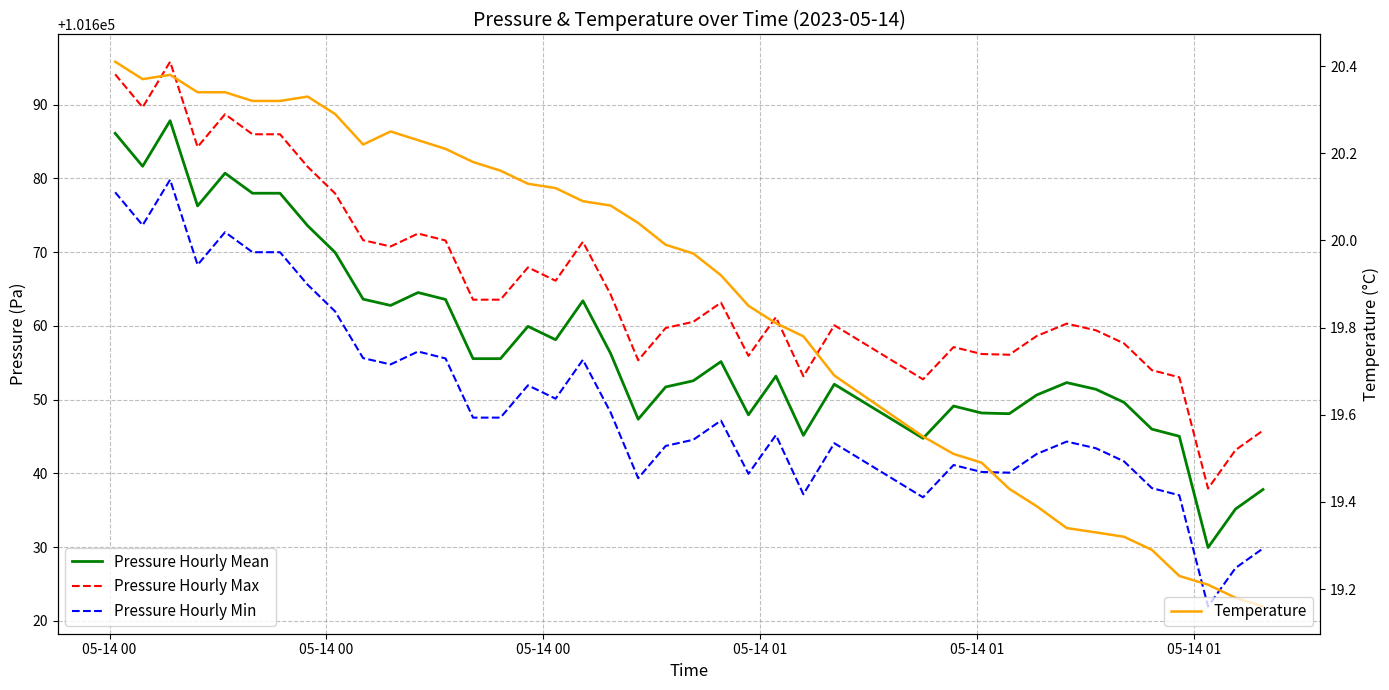

What is the sum of all Pressure Hourly Min values?

4065988.8